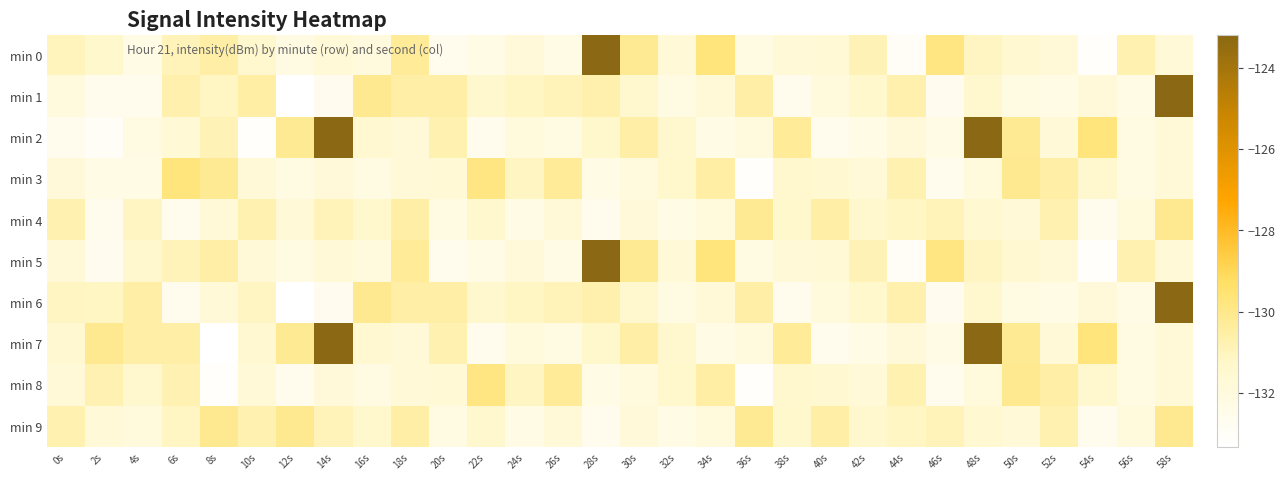

Reading left to right, what are all the values shown in this chart?

min 0: 0s=-131.0	2s=-131.3	4s=-132.3	6s=-130.9	8s=-130.5	10s=-131.4	12s=-132.2	14s=-131.7	16s=-132.0	18s=-130.3	20s=-132.6	22s=-132.3	24s=-131.8	26s=-132.3	28s=-123.2	30s=-130.2	32s=-131.7	34s=-129.7	36s=-132.2	38s=-131.7	40s=-131.7	42s=-130.9	44s=-132.9	46s=-129.8	48s=-131.1	50s=-131.5	52s=-131.8	54s=-133.2	56s=-130.8	58s=-131.7
min 1: 0s=-132.0	2s=-132.6	4s=-132.6	6s=-130.7	8s=-131.1	10s=-130.5	12s=-133.3	14s=-132.7	16s=-130.1	18s=-130.5	20s=-130.5	22s=-131.4	24s=-131.1	26s=-130.9	28s=-130.7	30s=-131.4	32s=-132.2	34s=-131.7	36s=-130.5	38s=-132.6	40s=-131.9	42s=-131.3	44s=-130.7	46s=-132.7	48s=-131.4	50s=-132.2	52s=-132.3	54s=-131.8	56s=-132.3	58s=-123.2
min 2: 0s=-132.6	2s=-132.9	4s=-132.2	6s=-131.7	8s=-130.9	10s=-133.2	12s=-130.2	14s=-123.2	16s=-131.5	18s=-131.8	20s=-130.8	22s=-132.6	24s=-131.9	26s=-132.2	28s=-131.3	30s=-130.5	32s=-131.4	34s=-132.3	36s=-132.0	38s=-130.3	40s=-132.6	42s=-132.3	44s=-131.8	46s=-132.3	48s=-123.2	50s=-130.2	52s=-131.7	54s=-129.7	56s=-132.2	58s=-131.7
min 3: 0s=-131.8	2s=-132.3	4s=-132.3	6s=-129.7	8s=-130.2	10s=-131.7	12s=-132.2	14s=-131.8	16s=-132.2	18s=-131.7	20s=-131.7	22s=-129.8	24s=-131.1	26s=-130.3	28s=-132.3	30s=-132.0	32s=-131.3	34s=-130.5	36s=-133.2	38s=-131.4	40s=-131.5	42s=-131.8	44s=-130.8	46s=-132.6	48s=-131.9	50s=-130.1	52s=-130.5	54s=-131.4	56s=-132.2	58s=-131.7
min 4: 0s=-130.8	2s=-132.6	4s=-131.1	6s=-132.6	8s=-131.7	10s=-130.8	12s=-131.7	14s=-130.9	16s=-131.3	18s=-130.5	20s=-132.2	22s=-131.4	24s=-132.3	26s=-131.7	28s=-132.6	30s=-131.8	32s=-132.3	34s=-131.9	36s=-130.2	38s=-131.3	40s=-130.5	42s=-131.4	44s=-131.1	46s=-130.9	48s=-131.5	50s=-131.8	52s=-130.8	54s=-132.6	56s=-131.9	58s=-130.1
min 5: 0s=-131.7	2s=-132.7	4s=-131.4	6s=-130.9	8s=-130.5	10s=-131.7	12s=-132.2	14s=-131.7	16s=-132.0	18s=-130.3	20s=-132.6	22s=-132.3	24s=-131.8	26s=-132.3	28s=-123.2	30s=-130.2	32s=-131.7	34s=-129.7	36s=-132.2	38s=-131.7	40s=-131.7	42s=-130.9	44s=-132.9	46s=-129.8	48s=-131.1	50s=-131.5	52s=-131.8	54s=-133.2	56s=-130.8	58s=-131.7
min 6: 0s=-131.1	2s=-131.1	4s=-130.5	6s=-132.6	8s=-131.8	10s=-131.1	12s=-133.3	14s=-132.7	16s=-130.1	18s=-130.5	20s=-130.5	22s=-131.4	24s=-131.1	26s=-130.9	28s=-130.7	30s=-131.4	32s=-132.2	34s=-131.7	36s=-130.5	38s=-132.6	40s=-131.9	42s=-131.3	44s=-130.7	46s=-132.7	48s=-131.4	50s=-132.2	52s=-132.3	54s=-131.8	56s=-132.3	58s=-123.2
min 7: 0s=-131.5	2s=-130.1	4s=-130.5	6s=-130.5	8s=-133.3	10s=-131.5	12s=-130.2	14s=-123.2	16s=-131.5	18s=-131.8	20s=-130.8	22s=-132.6	24s=-131.9	26s=-132.2	28s=-131.3	30s=-130.5	32s=-131.4	34s=-132.3	36s=-132.0	38s=-130.3	40s=-132.6	42s=-132.3	44s=-131.8	46s=-132.3	48s=-123.2	50s=-130.2	52s=-131.7	54s=-129.7	56s=-132.2	58s=-131.7
min 8: 0s=-131.8	2s=-130.8	4s=-131.4	6s=-130.8	8s=-133.2	10s=-131.8	12s=-132.6	14s=-131.8	16s=-132.2	18s=-131.7	20s=-131.7	22s=-129.8	24s=-131.1	26s=-130.3	28s=-132.3	30s=-132.0	32s=-131.3	34s=-130.5	36s=-133.2	38s=-131.4	40s=-131.5	42s=-131.8	44s=-130.8	46s=-132.6	48s=-131.9	50s=-130.1	52s=-130.5	54s=-131.4	56s=-132.2	58s=-131.7
min 9: 0s=-130.8	2s=-131.7	4s=-131.9	6s=-131.1	8s=-130.1	10s=-130.8	12s=-130.1	14s=-130.9	16s=-131.3	18s=-130.5	20s=-132.2	22s=-131.4	24s=-132.3	26s=-131.7	28s=-132.6	30s=-131.8	32s=-132.3	34s=-131.9	36s=-130.2	38s=-131.3	40s=-130.5	42s=-131.4	44s=-131.1	46s=-130.9	48s=-131.5	50s=-131.8	52s=-130.8	54s=-132.6	56s=-131.9	58s=-130.1